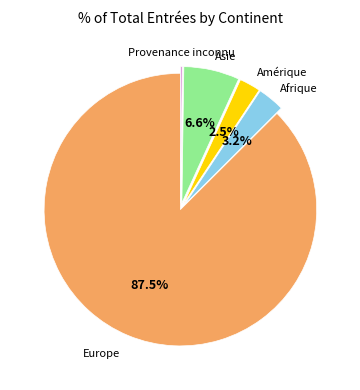

Does Asie represent more than half of the total?

No